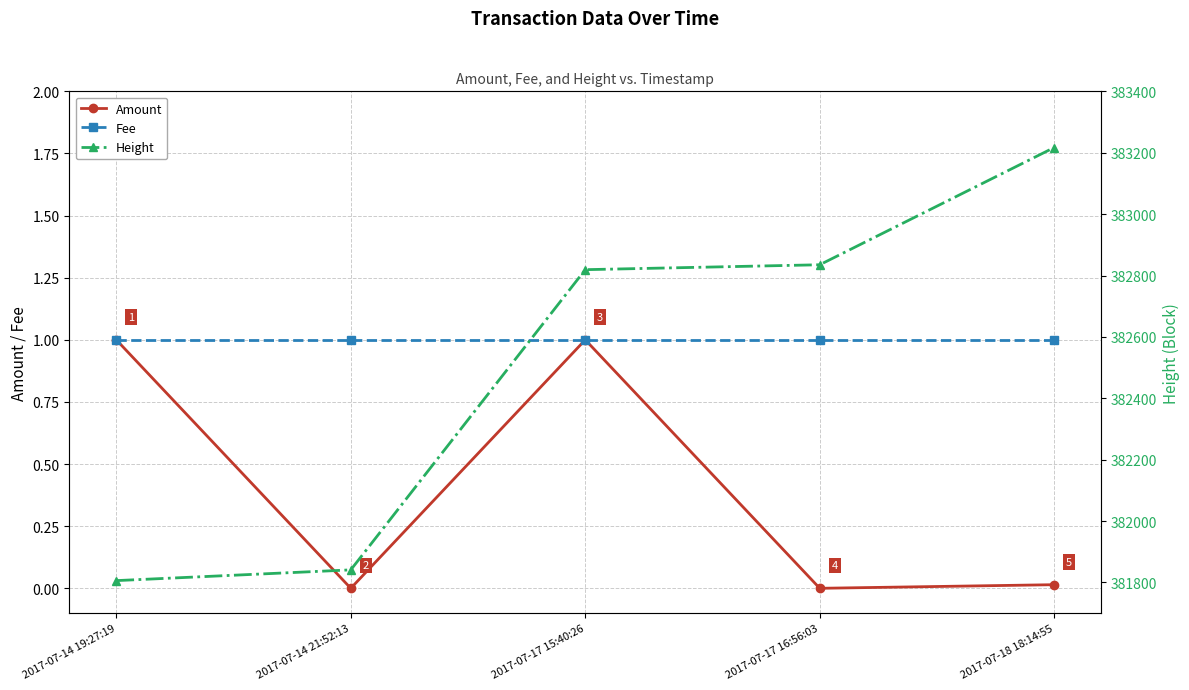

True or false: Fee and Height cross at least once.

False